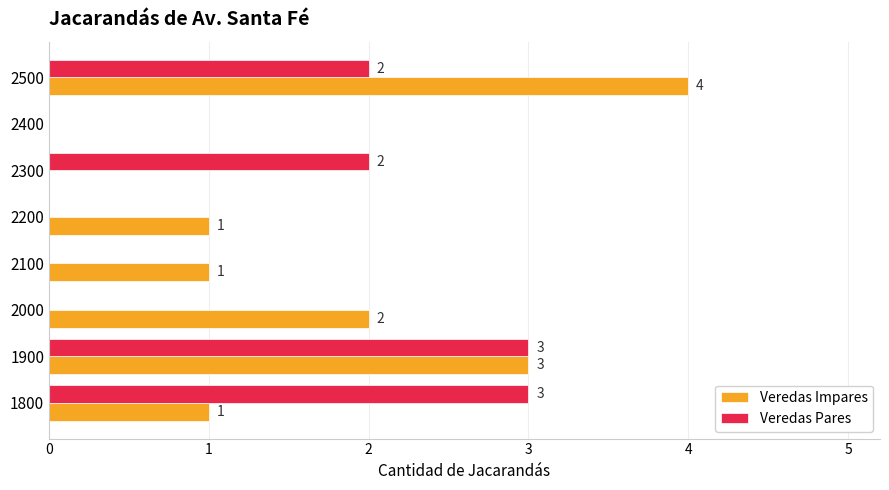

Which series changed the most between 1800 and 2200?

Veredas Pares